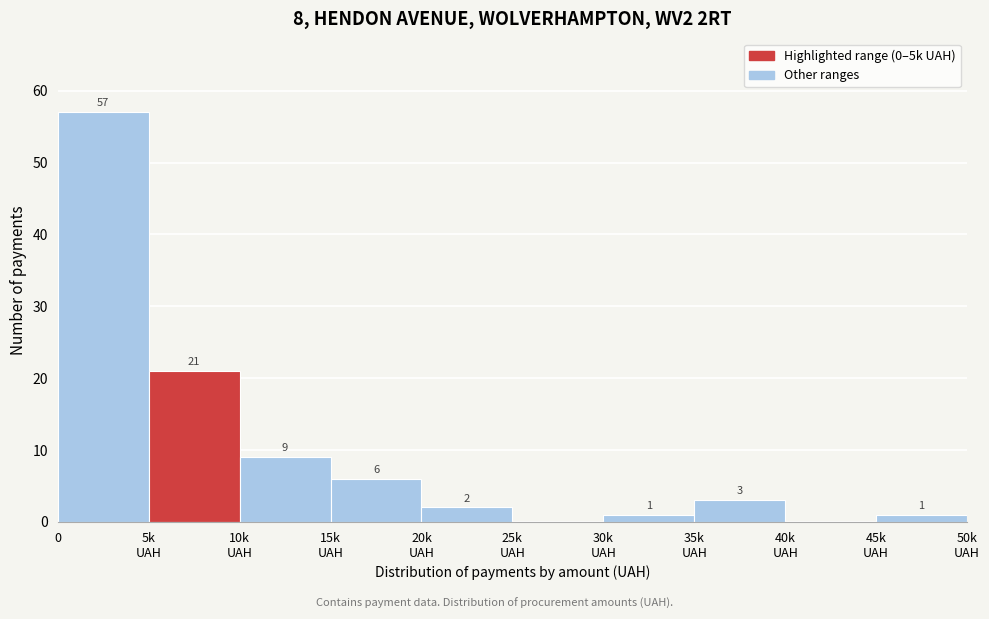

What is the maximum value shown in the chart?

57